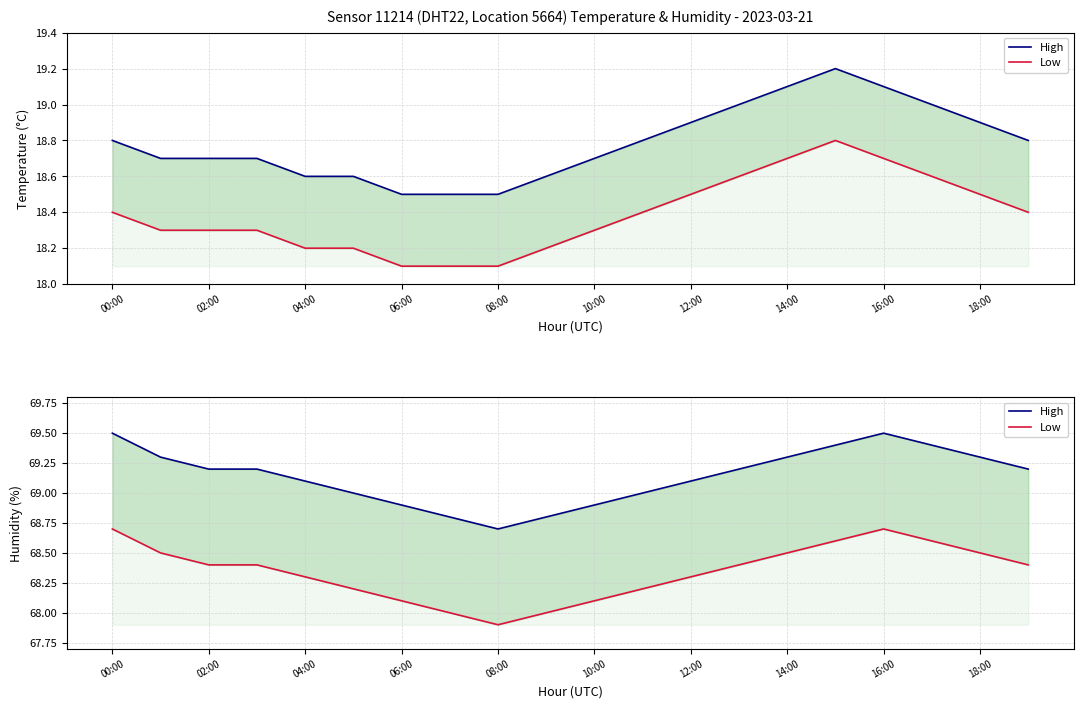

List the series in order of their peak value, lowest first.

Low, High